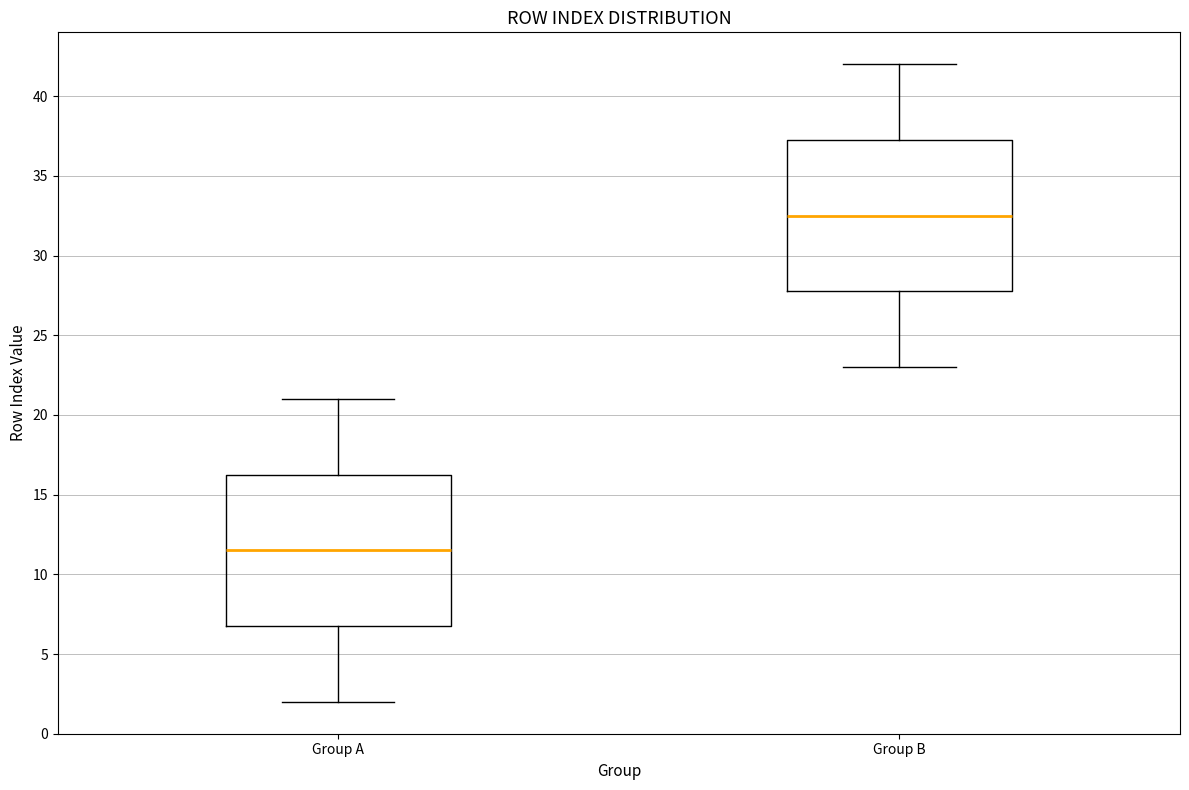

Reading left to right, transcribe this box plot: for each box, give where its median line is, the range the box spans, and where its two whiskers end, as read against the y-axis. The values are not printed on the chart, so give them approximately, as read against the axis.

Group A: median 11.5, box 7.0 to 16.5, whiskers 2.0 to 21.0
Group B: median 32.5, box 28.0 to 37.5, whiskers 23.0 to 42.0